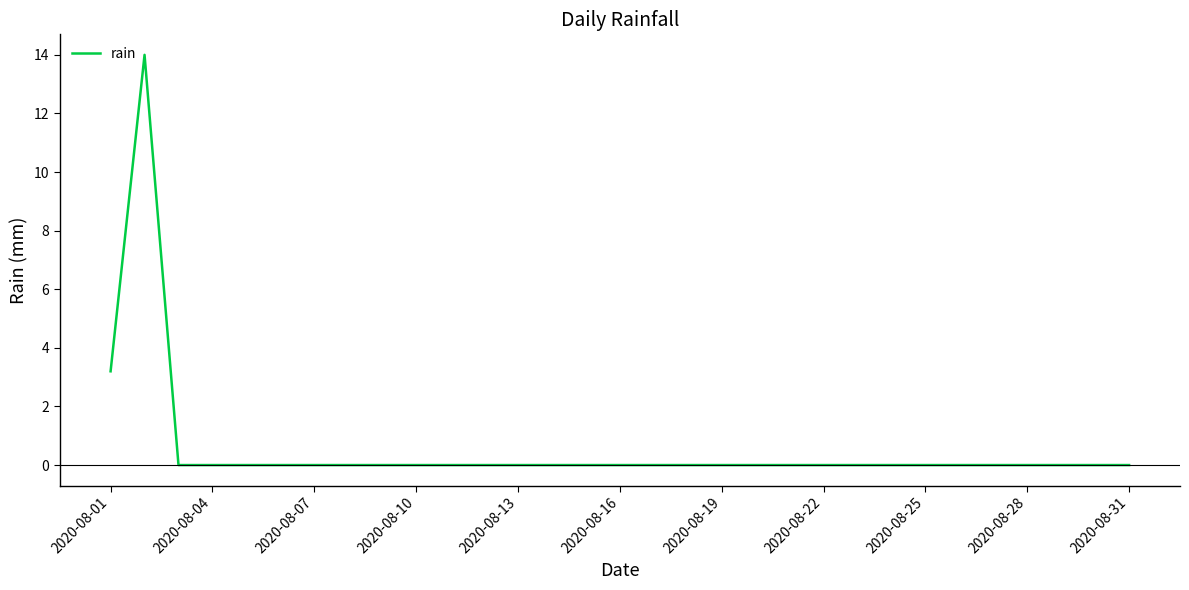

True or false: there are more than 0 points higher than both neighbors.

True